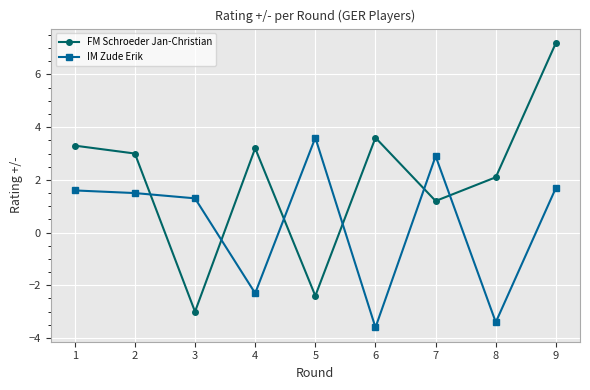

True or false: FM Schroeder Jan-Christian has more than 1 points higher than both neighbors.

True